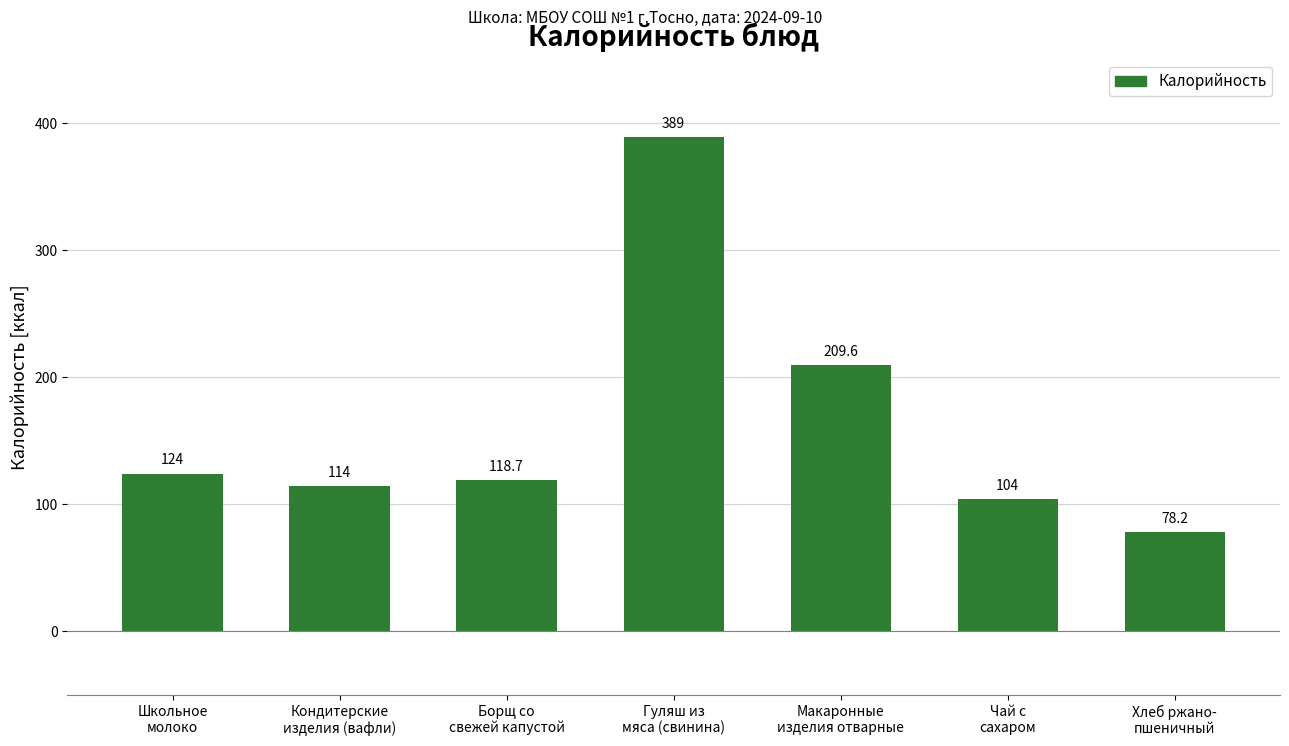

Where is the data nearest to the value 233?

Макаронные
изделия отварные